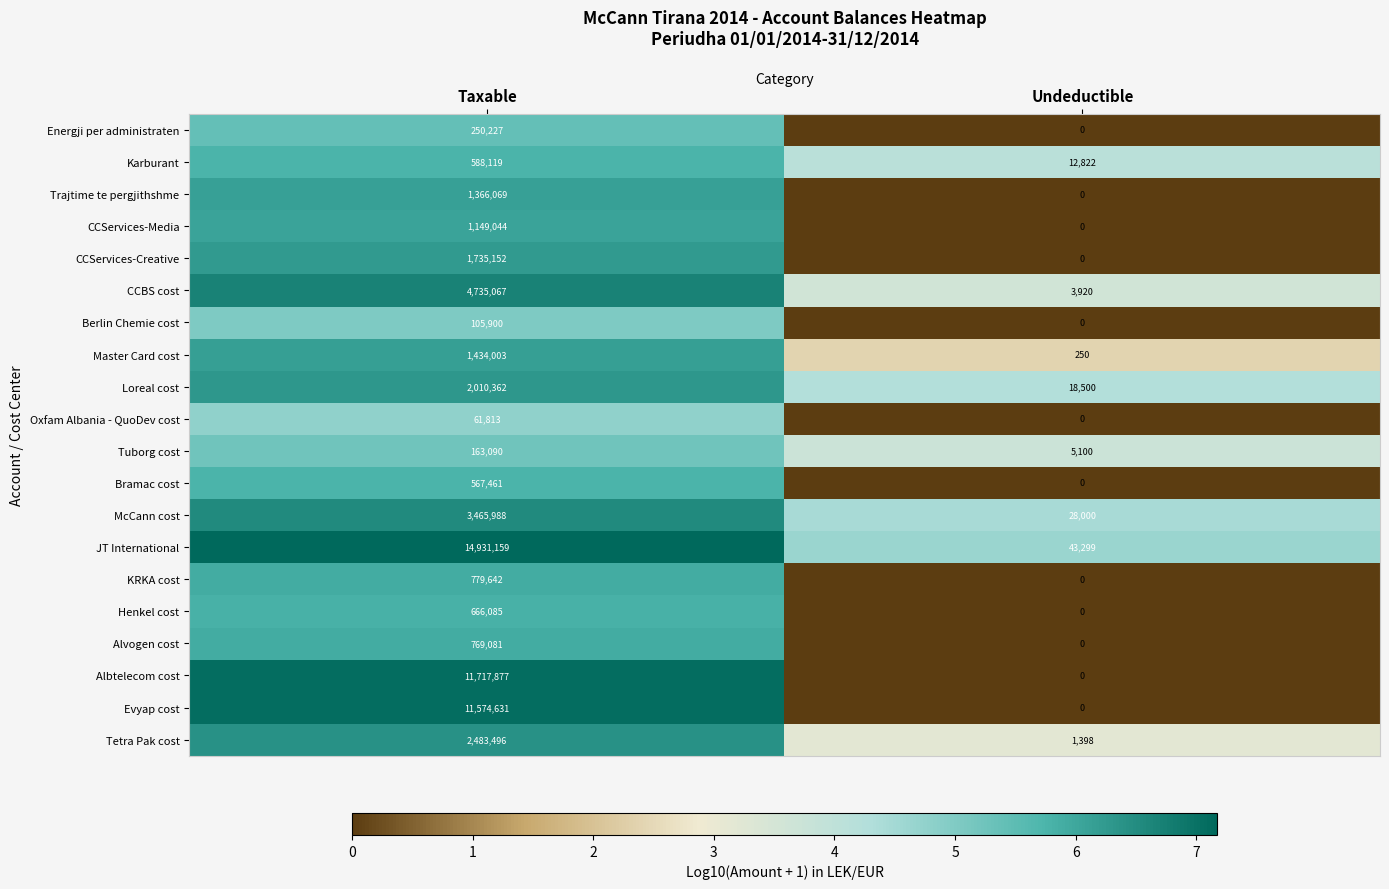

What is the average value of the Evyap cost series?

5787316